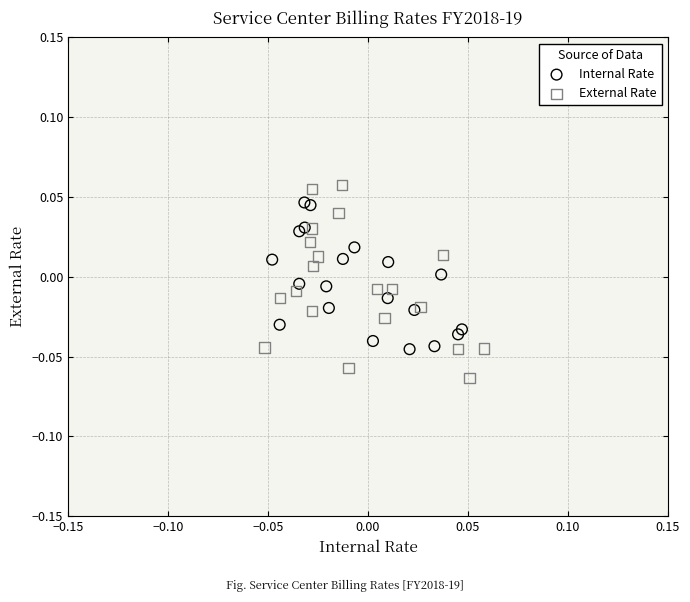

Which series contains the lowest Y value?

External Rate